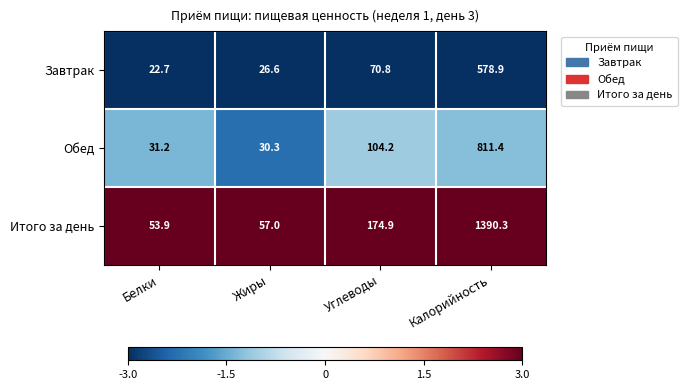

Which series has the largest total across all categories?

Итого за день